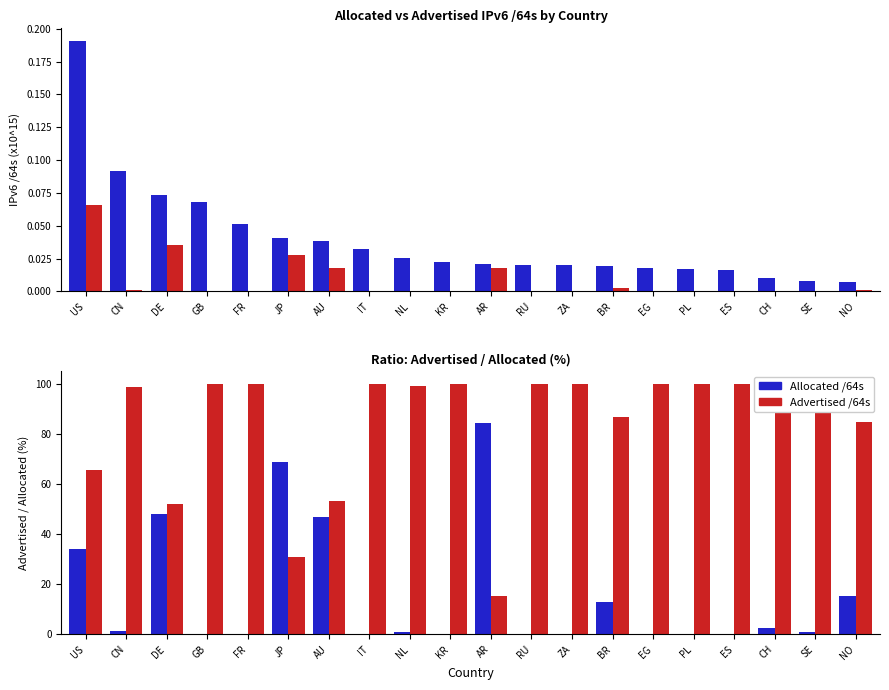

At KR, list the series in order from largest to smallest.

Advertised /64s, Allocated /64s